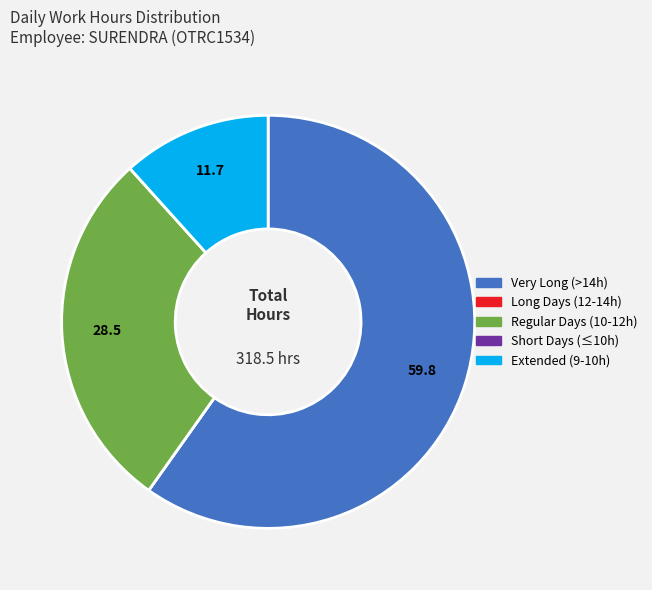

Does any single category account for the majority?

Yes